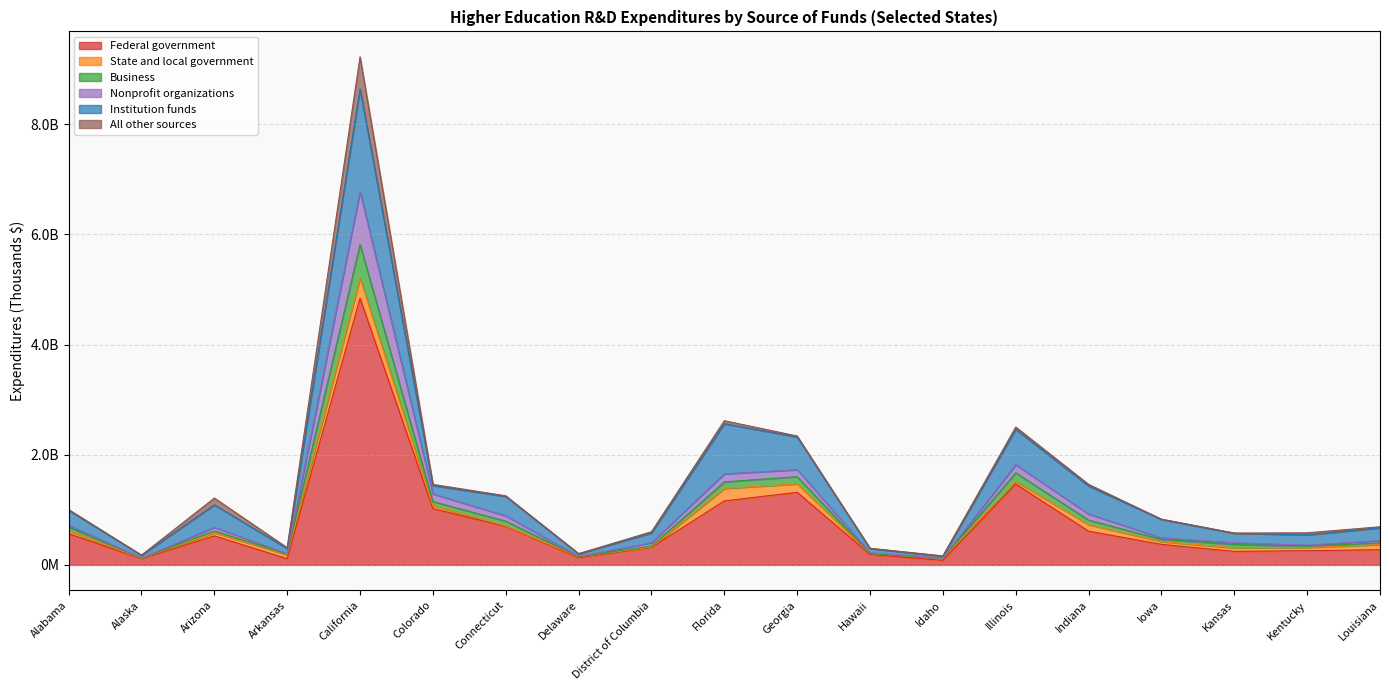

Does the chart have visible grid lines?

Yes